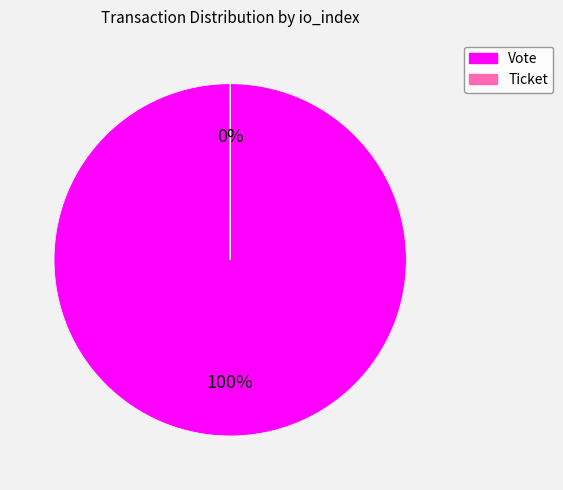

Which category has the biggest portion of the pie?

Vote